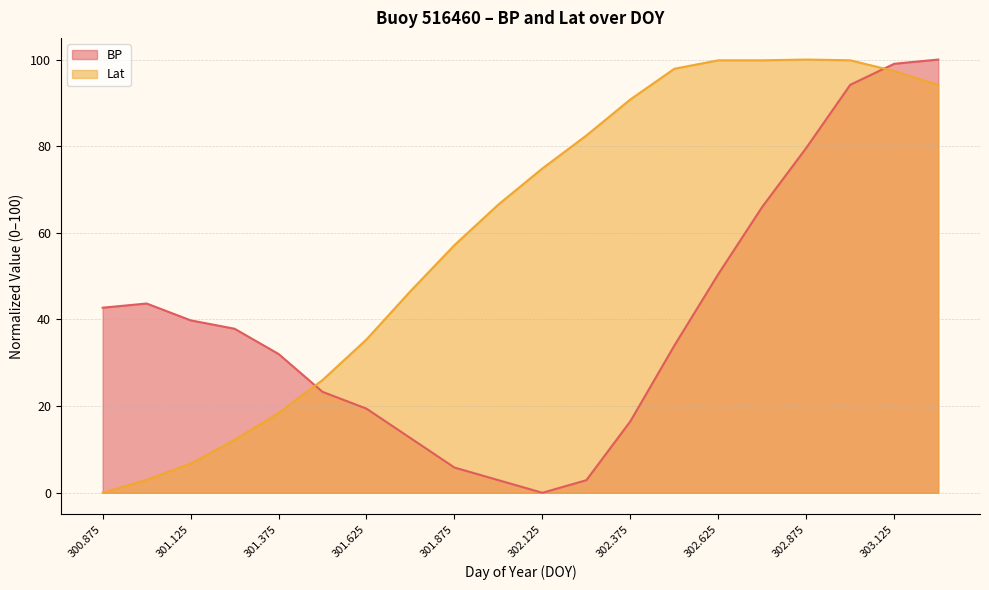

True or false: BP has a value of 74.6 at 301.0.

False